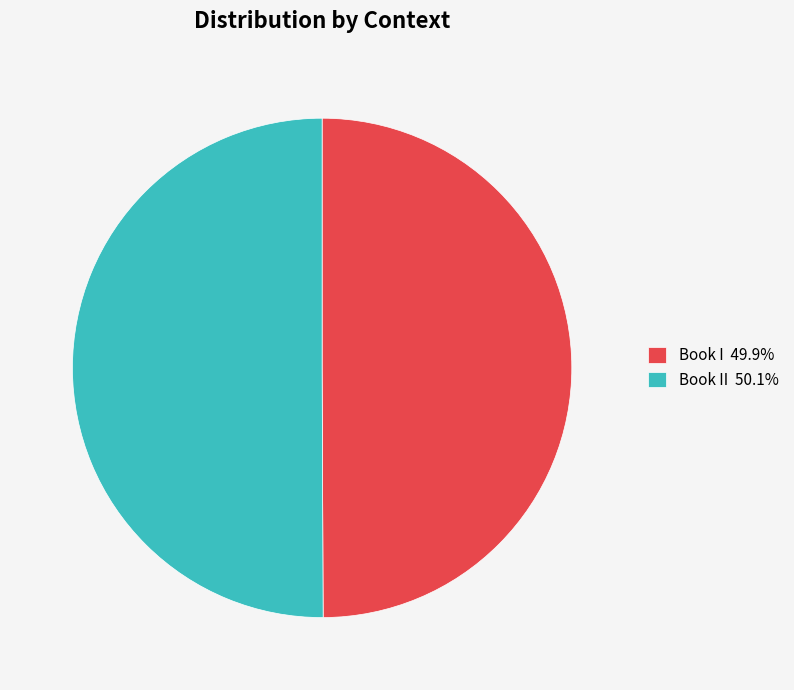

What is the ratio of the value at Book I 49.9% to the value at Book II 50.1%?

1.0